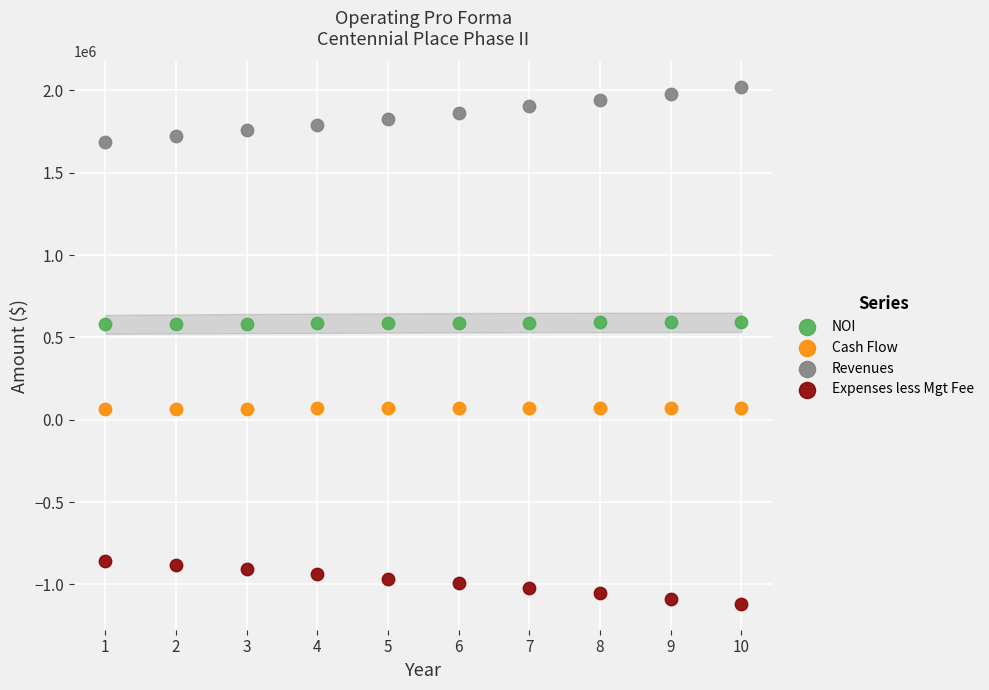

Which series reaches the maximum Y coordinate?

Revenues